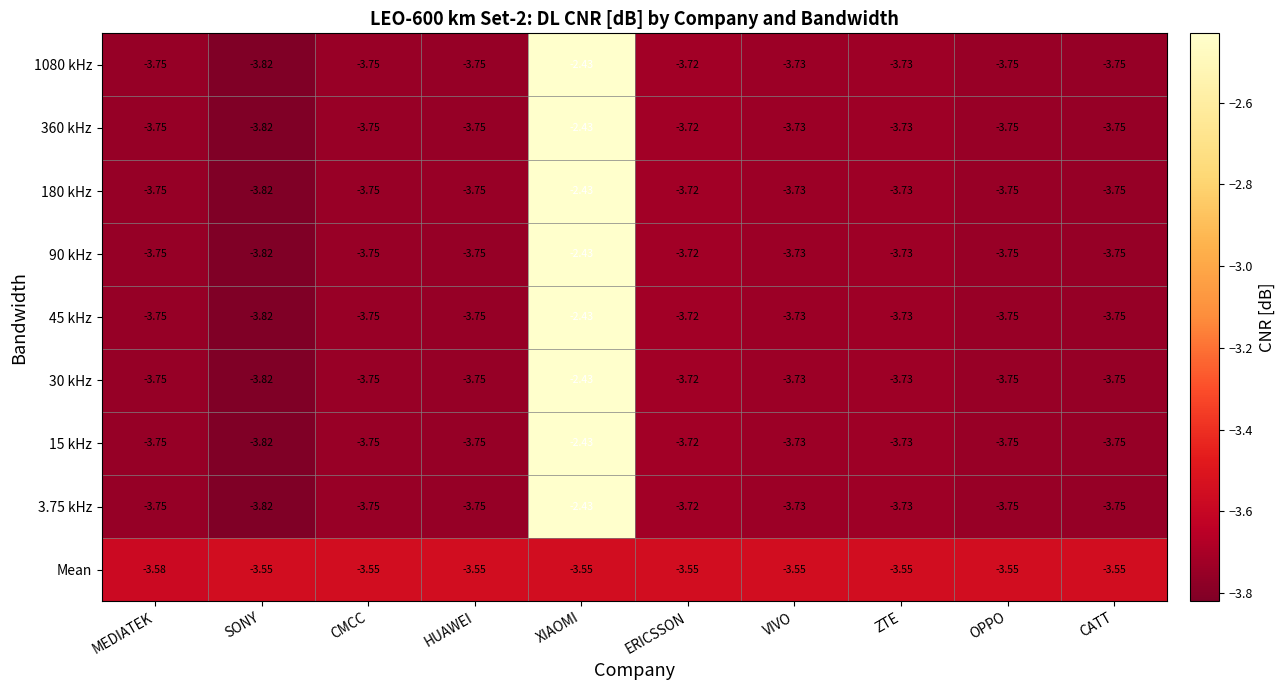

At which category is the sum across all series the highest?

XIAOMI